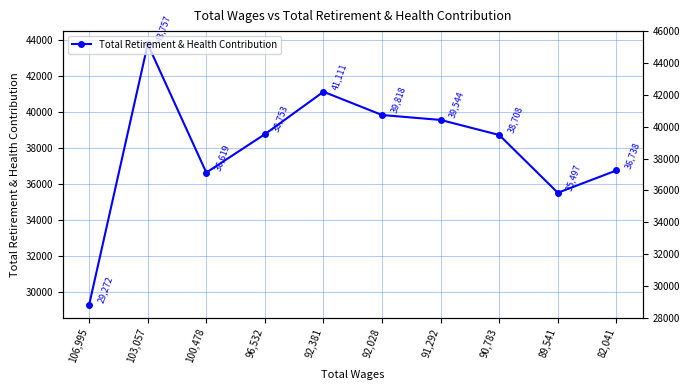

How many interior local peaks (higher than both neighbors) does the data have?

2